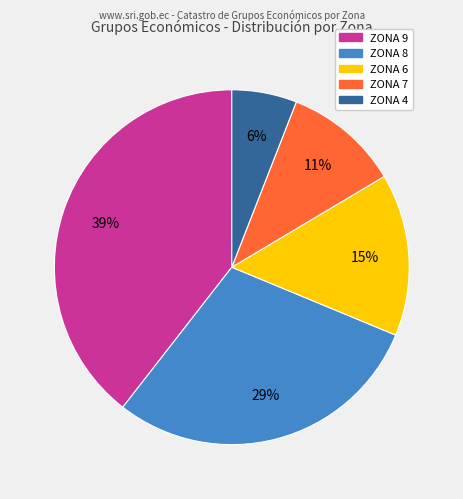

To the nearest percent, what is the difference between the ZONA 6 and ZONA 8 slice percentages?

14%